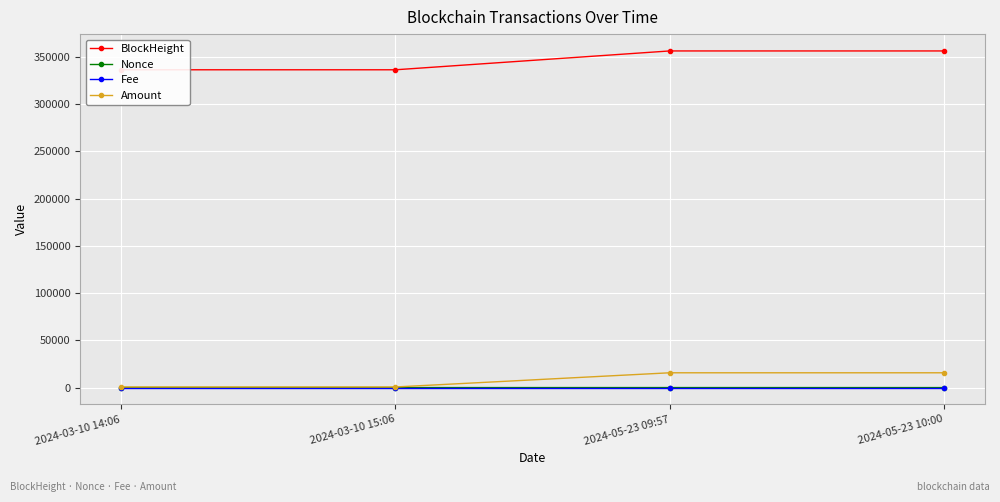

Which has a higher value, 2024-03-10 15:06 or 2024-03-10 14:06?

2024-03-10 15:06